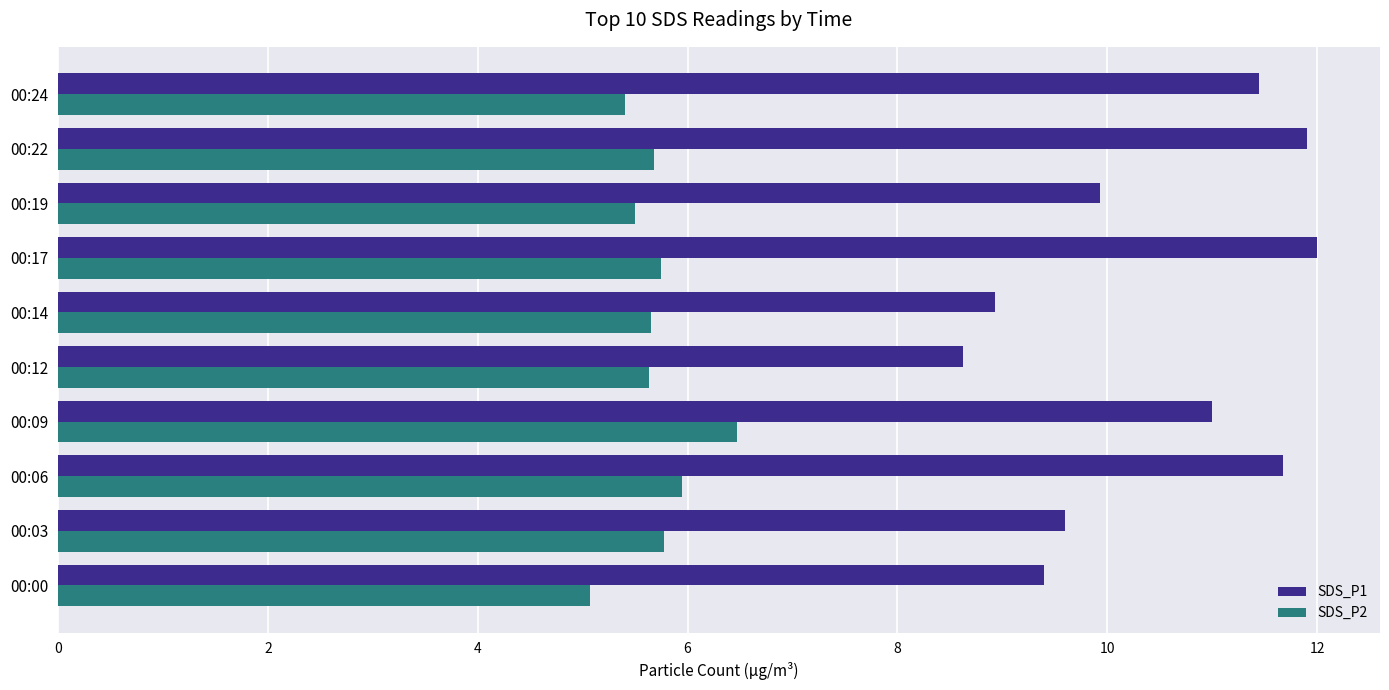

Which series changed the most between 00:03 and 00:09?

SDS_P1